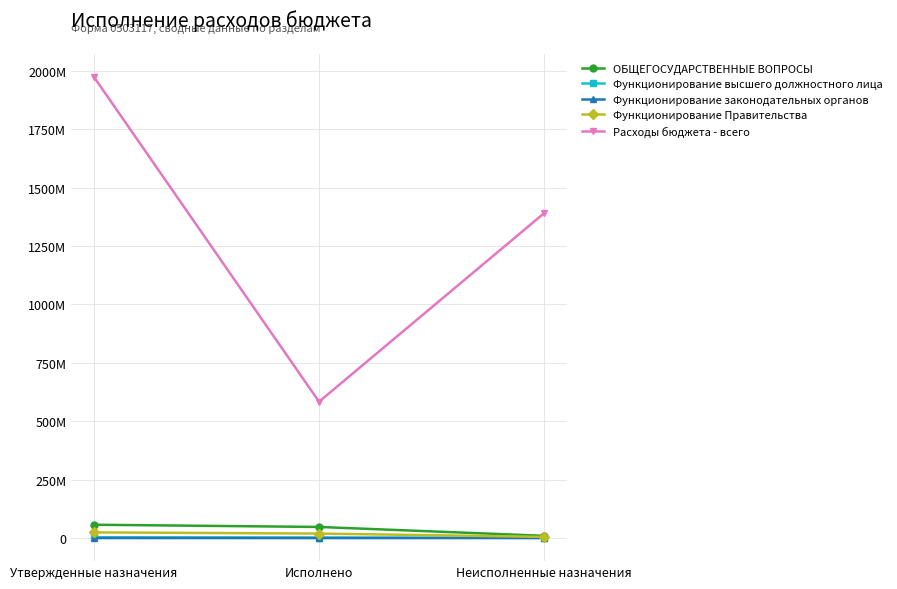

What are all the series names shown in the legend?

ОБЩЕГОСУДАРСТВЕННЫЕ ВОПРОСЫ, Функционирование высшего должностного лица, Функционирование законодательных органов, Функционирование Правительства, Расходы бюджета - всего